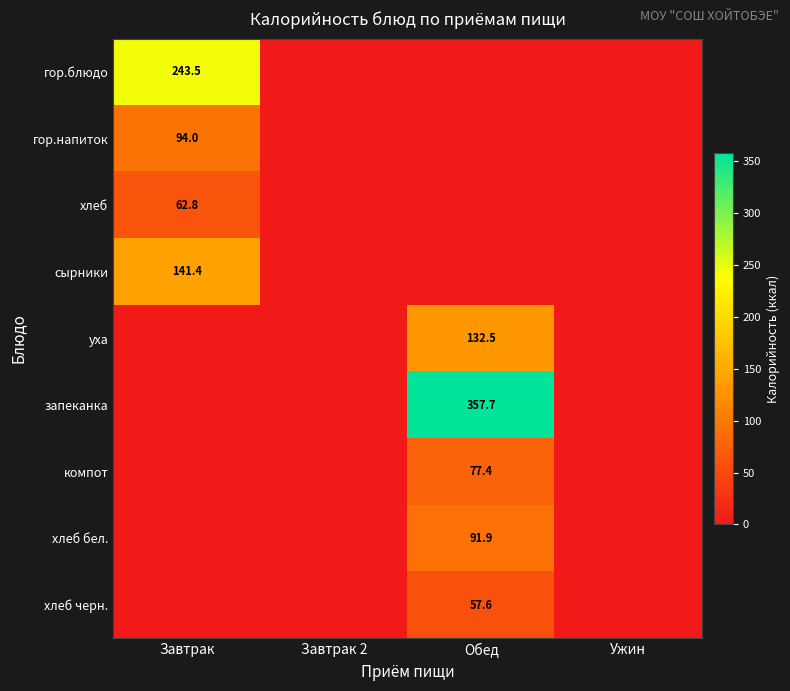

The value of запеканка at Обед is 118.0. True or false?

False